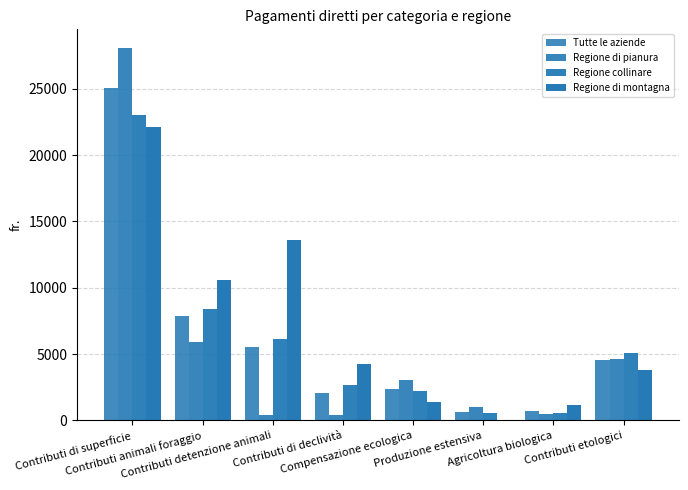

How many data points does each series have?

8